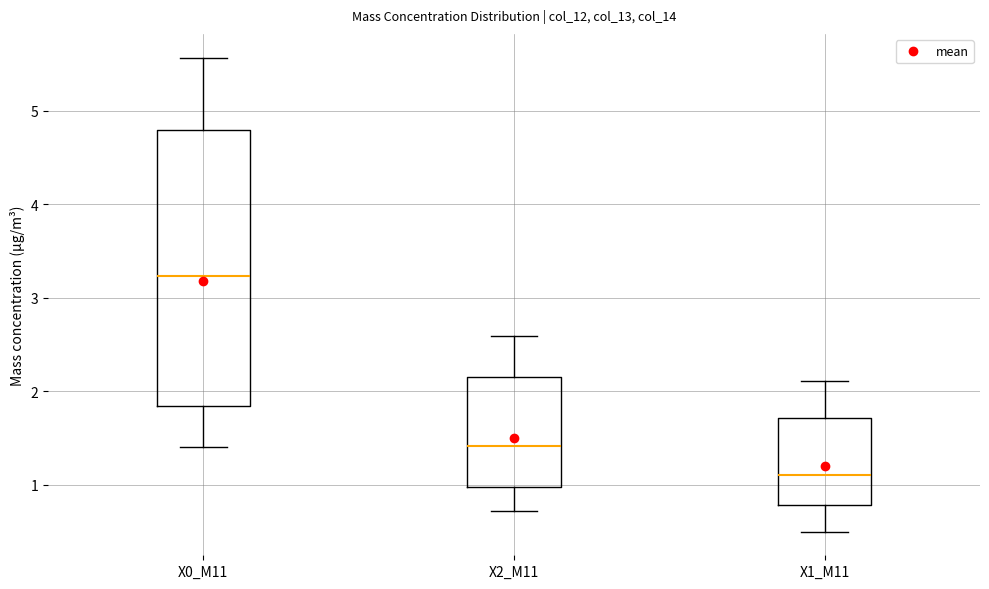

Which box's median line is the highest?

X0_M11